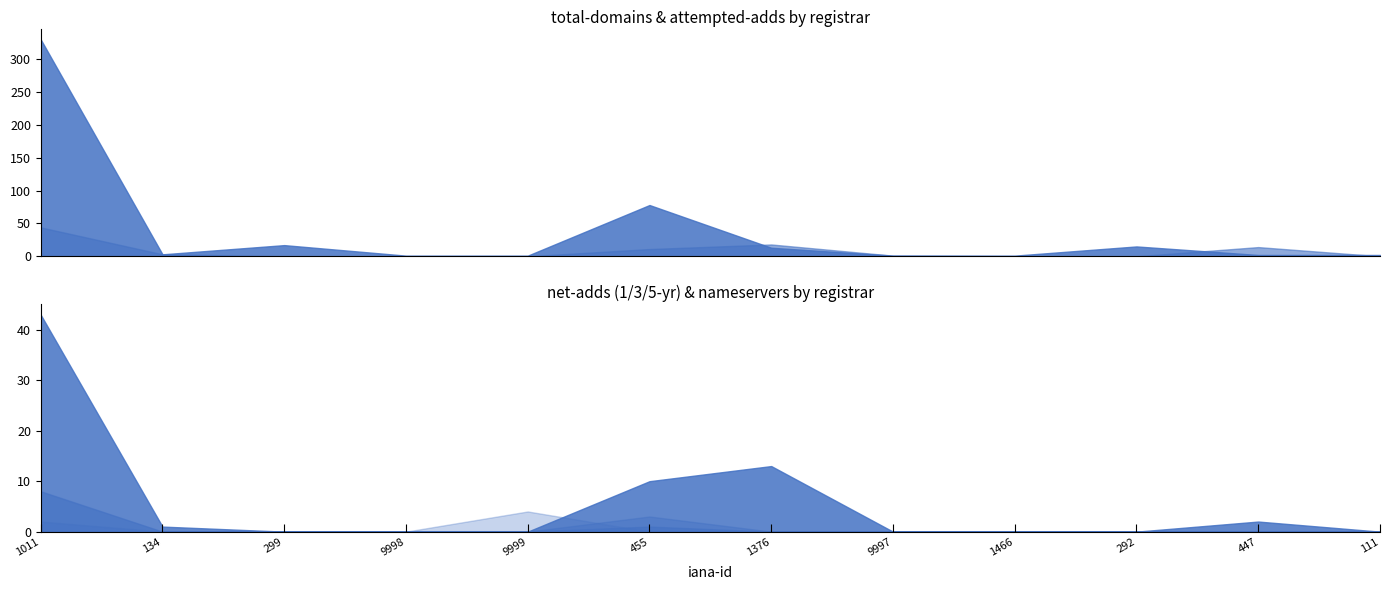

Is the value of net-adds-3-yr at 134 greater than the value of total-nameservers at 455?

No